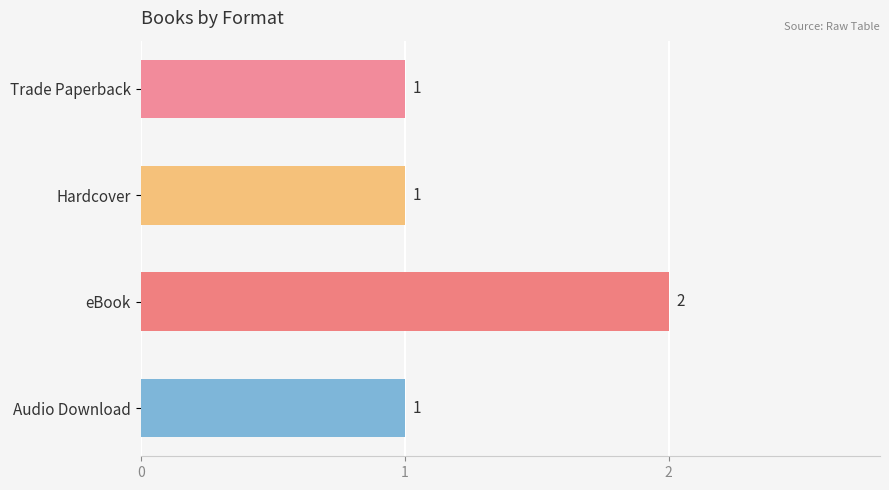

How many values exceed 1?

1